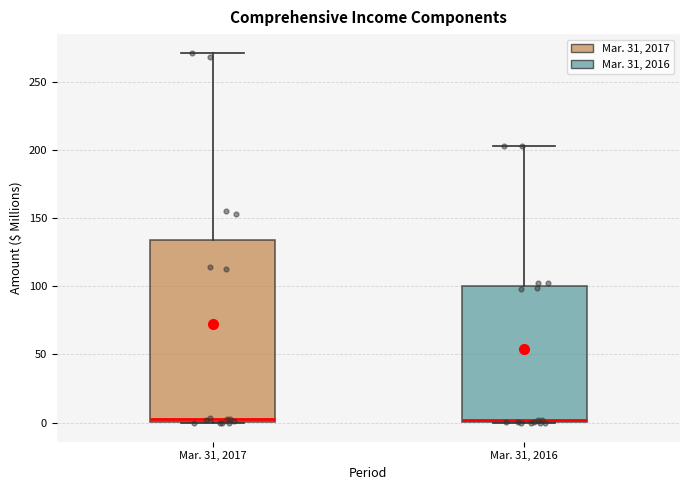

Reading left to right, read every box against the y-axis: the position of its median line, the range the box covers, and the ends of its whiskers. The values are not printed on the chart, so give them approximately, as read against the axis.

Mar. 31, 2017: median 5, box 0 to 135, whiskers 0 to 270
Mar. 31, 2016: median 0 (just above the box's lower edge), box 0 to 100, whiskers 0 to 205